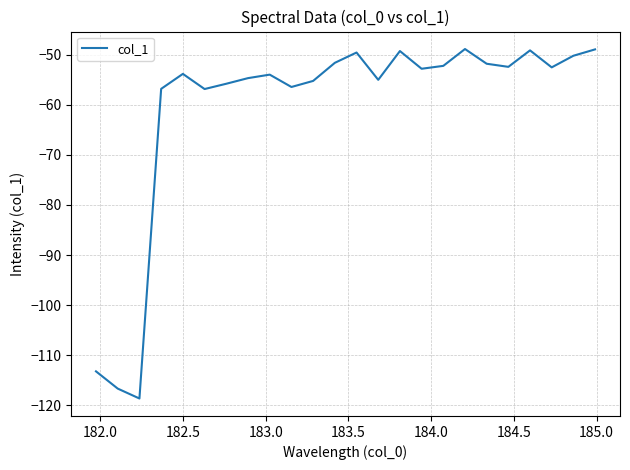

What is the greatest value displayed?

-48.9